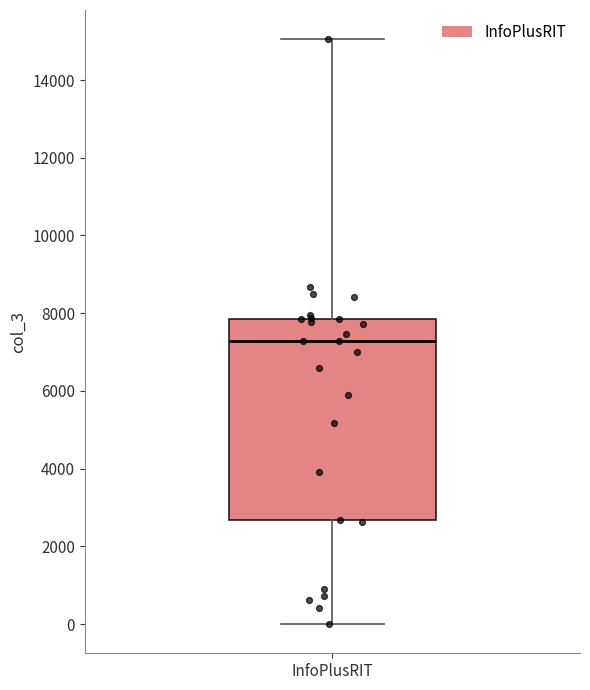

Read this box plot against the y-axis: the position of the median line, the range covered by the box, and the ends of both whiskers. The values are not printed on the chart, so give them approximately, as read against the axis.

median 7200, box 2600 to 7800, whiskers 0 to 15000